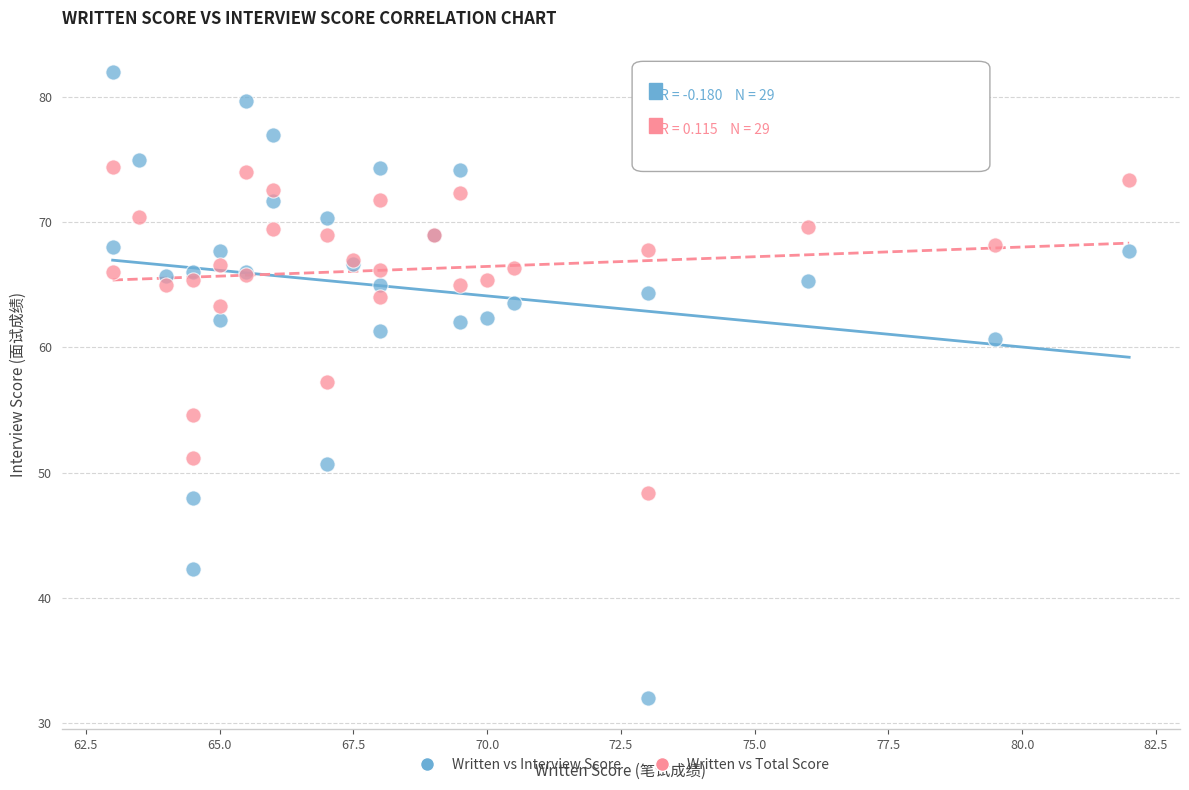

What are all the series names shown in the legend?

Written vs Interview Score, Written vs Total Score